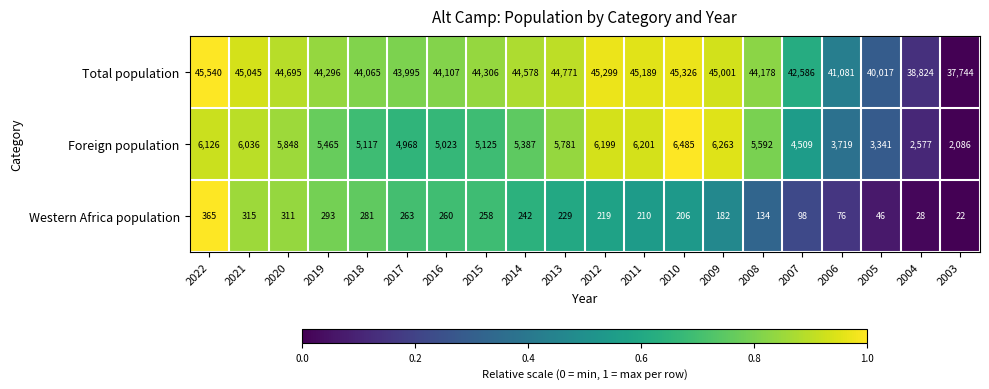

The Total population series shows 68631 at 2010. True or false?

False